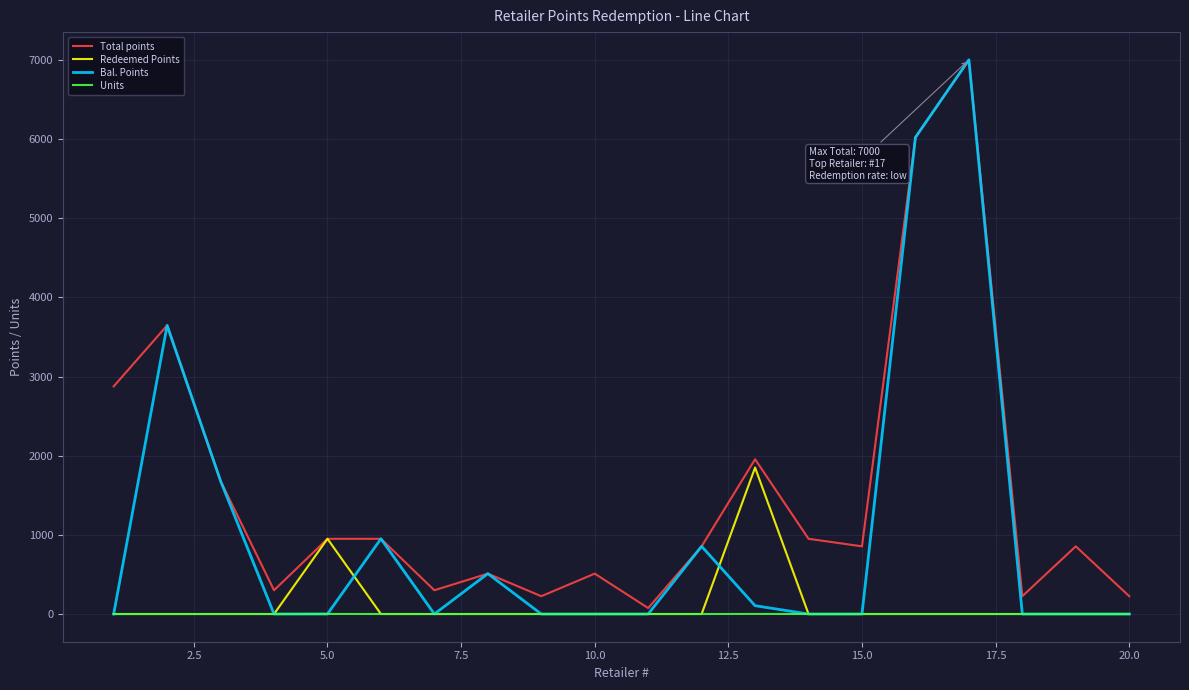

Which series has the largest range (max minus min)?

Bal. Points